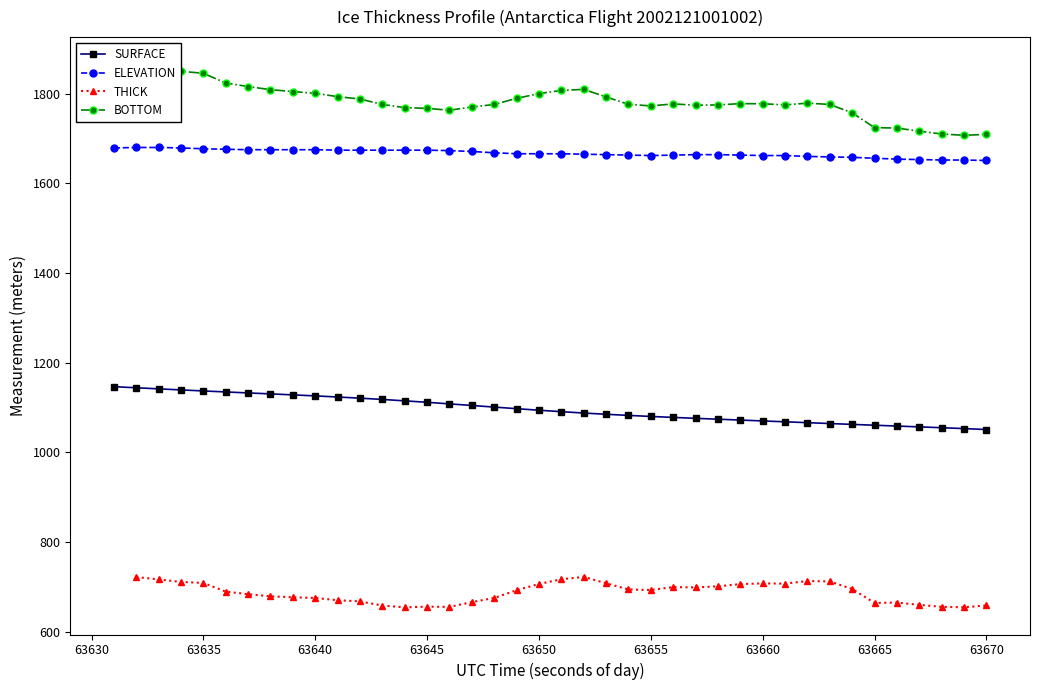

True or false: ELEVATION has more than 0 interior local peaks.

True